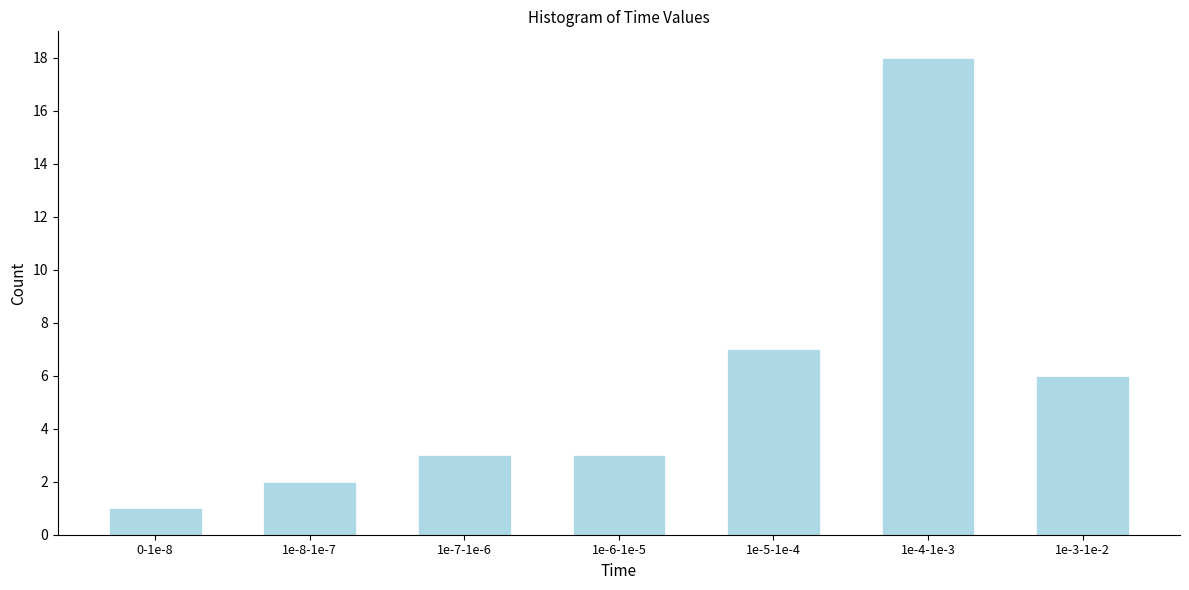

Reading left to right, transcribe all the data shown in this chart.

0-1e-8=1	1e-8-1e-7=2	1e-7-1e-6=3	1e-6-1e-5=3	1e-5-1e-4=7	1e-4-1e-3=18	1e-3-1e-2=6